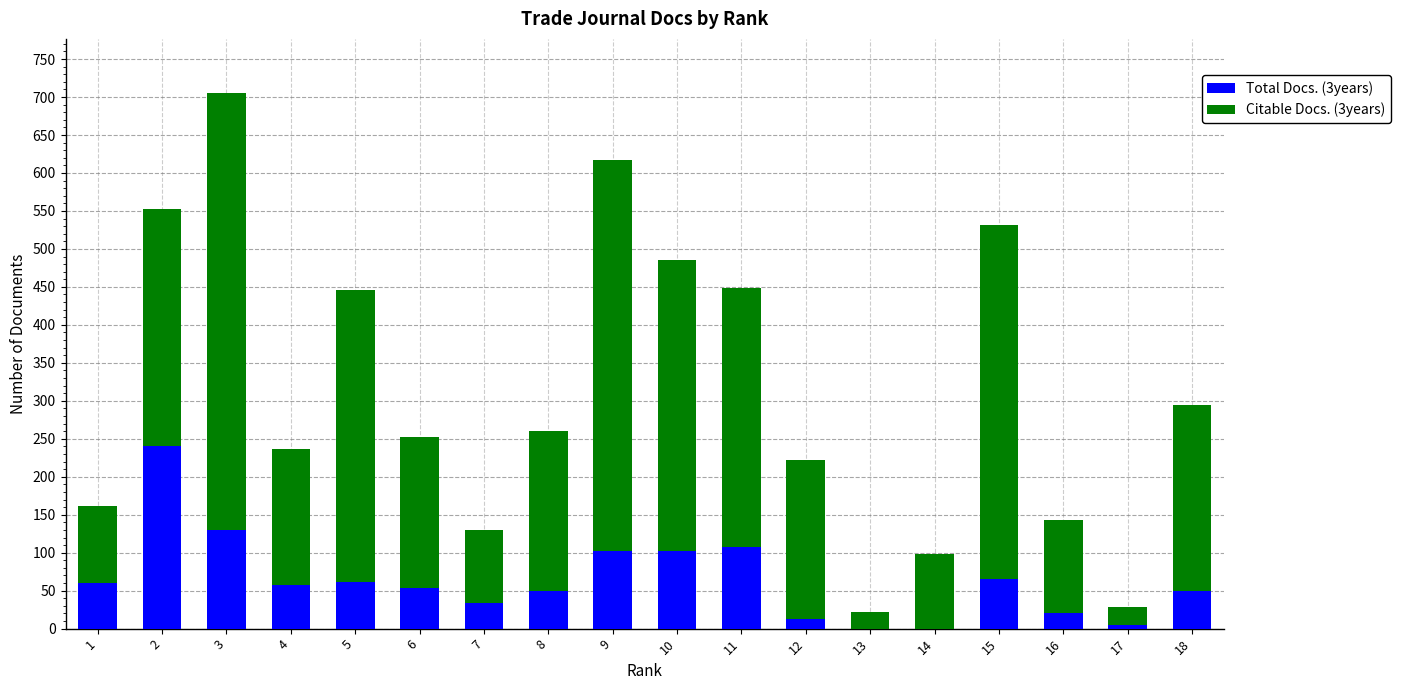

At which category is the sum across all series the highest?

3